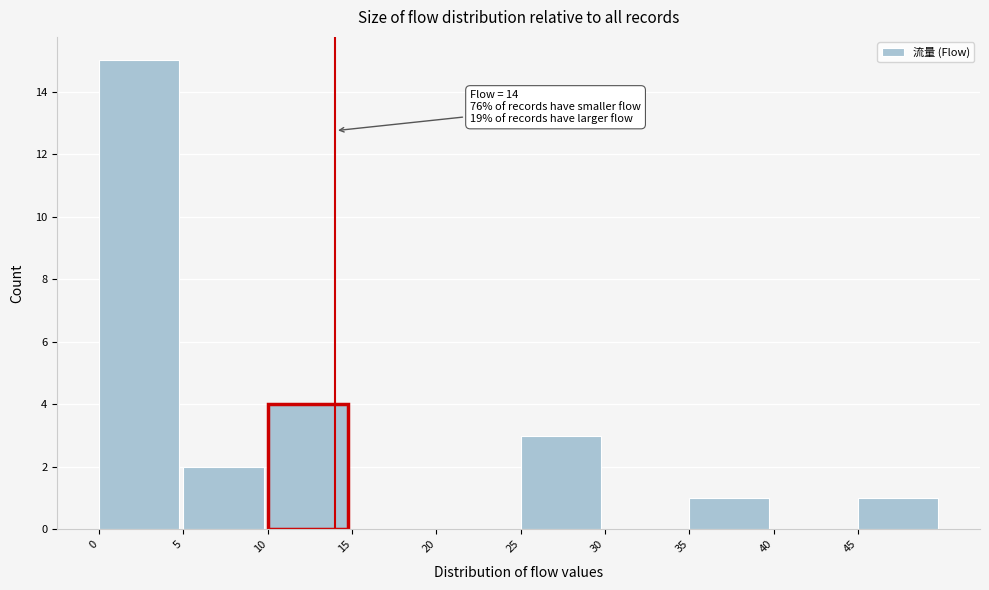

Which range on the x-axis has the tallest bar?

0 to 5